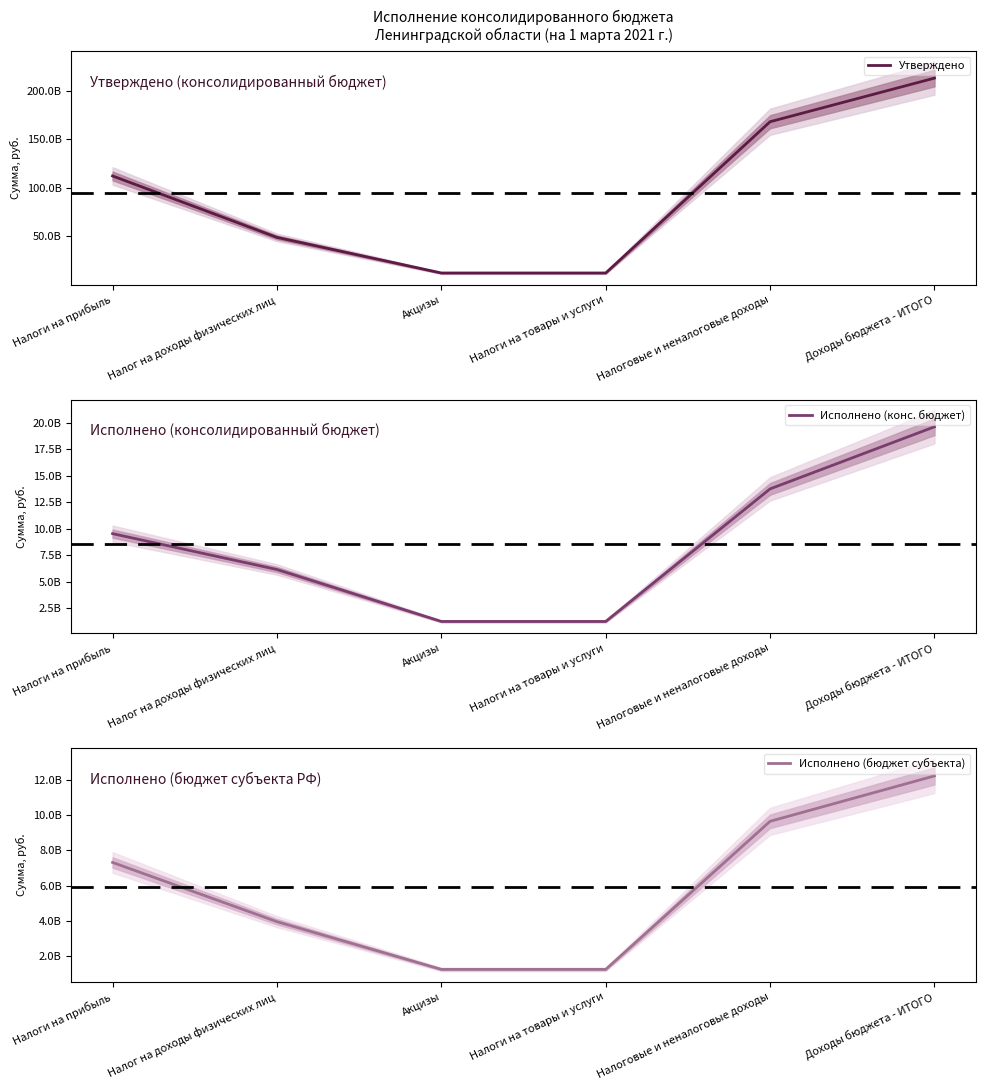

At which label is Исполнено (конс. бюджет) closest to 10438944530?

Налоги на прибыль